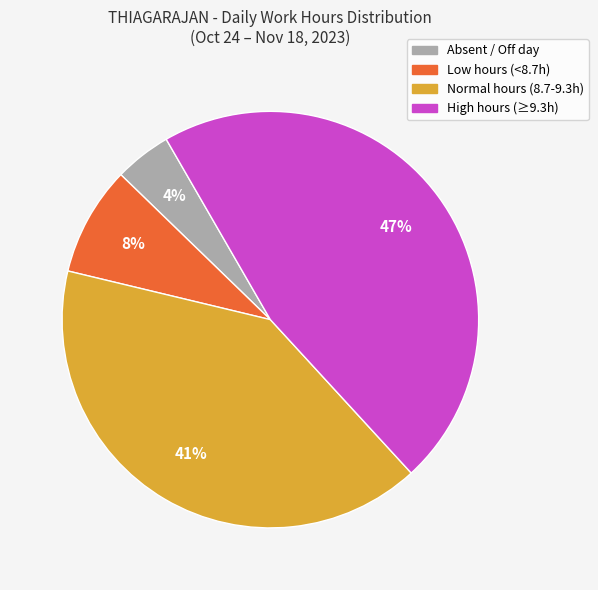

To the nearest percent, what is the average slice percentage?

25%